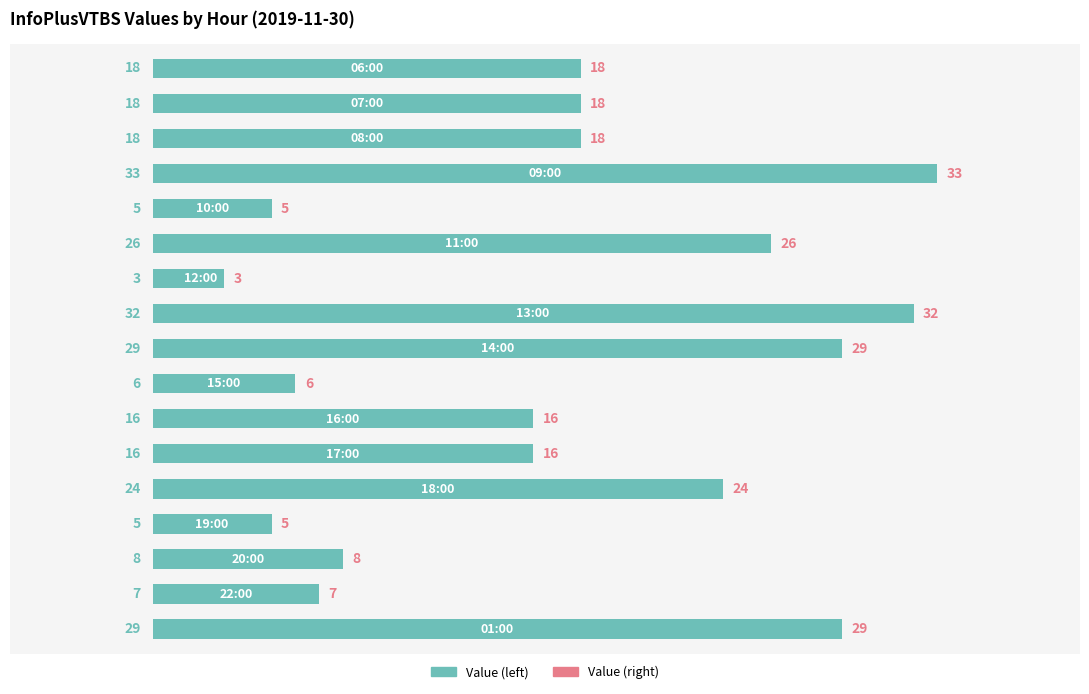

What is the value of the 8th bar from the top?

32